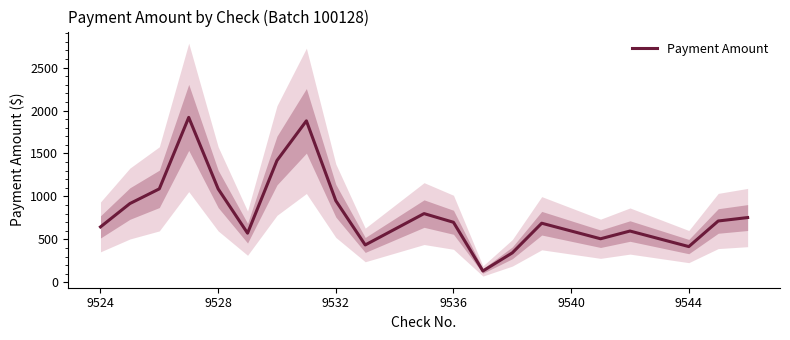

How many lines are shown in the chart?

1